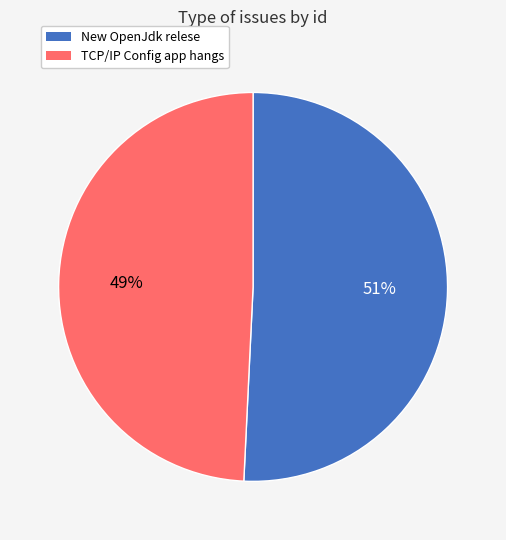

Does any single category account for the majority?

Yes